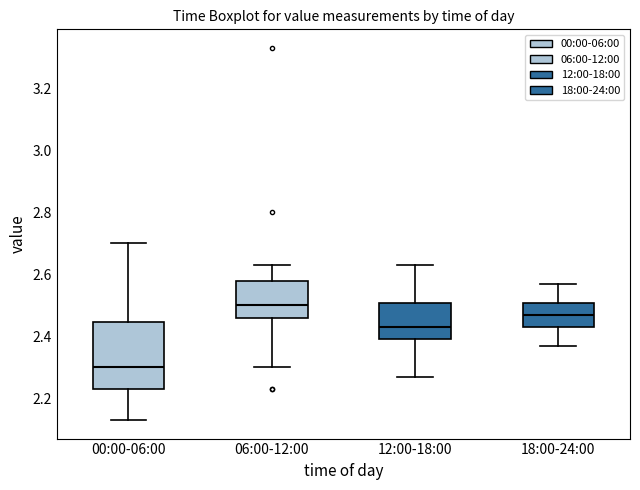

Reading left to right, transcribe this box plot: for each box, give where its median line is, the range the box spans, and where its two whiskers end, as read against the y-axis. The values are not printed on the chart, so give them approximately, as read against the axis.

00:00-06:00: median 2.30, box 2.24 to 2.44, whiskers 2.14 to 2.70
06:00-12:00: median 2.50, box 2.46 to 2.58, whiskers 2.30 to 2.64
12:00-18:00: median 2.44, box 2.40 to 2.50, whiskers 2.28 to 2.64
18:00-24:00: median 2.48, box 2.44 to 2.50, whiskers 2.38 to 2.58